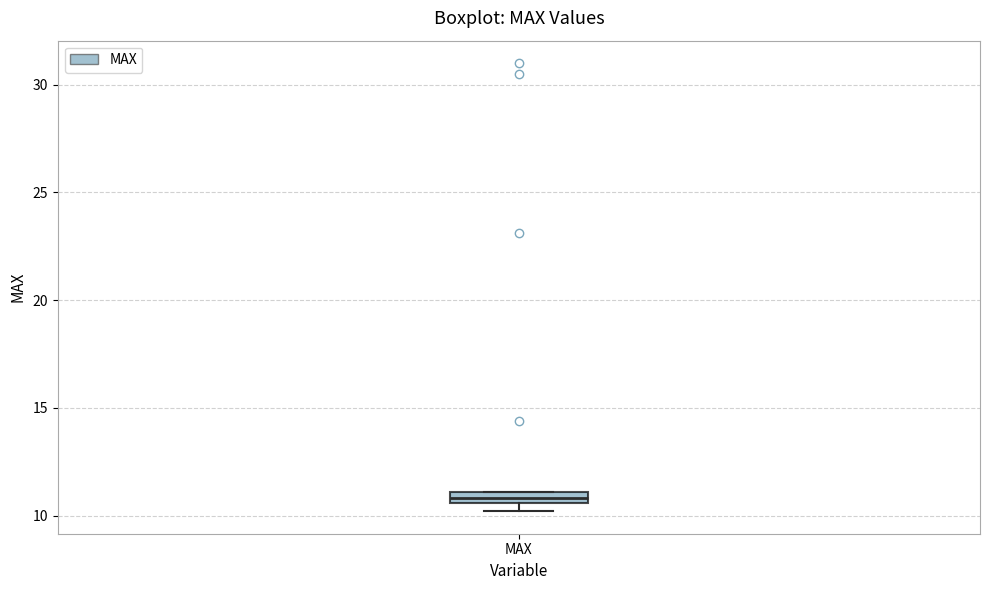

Where is the upper edge of the box for MAX on the y-axis? The values are not printed on the chart, so give them approximately, as read against the axis.

11.0